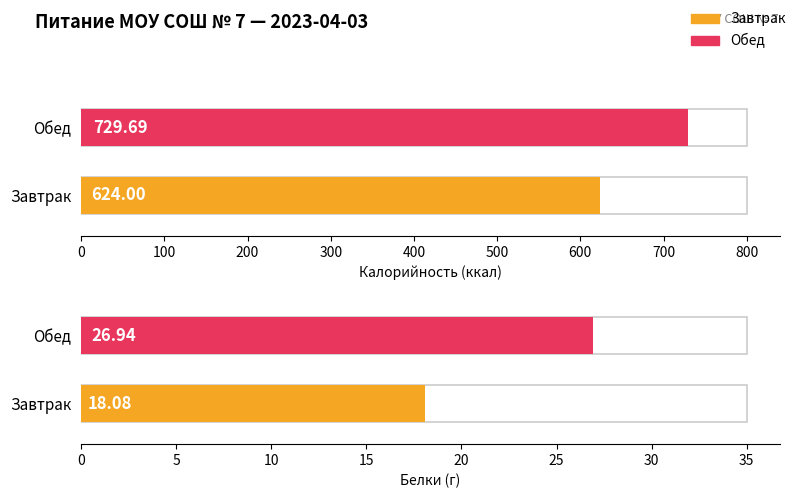

How many distinct data groups are displayed?

2